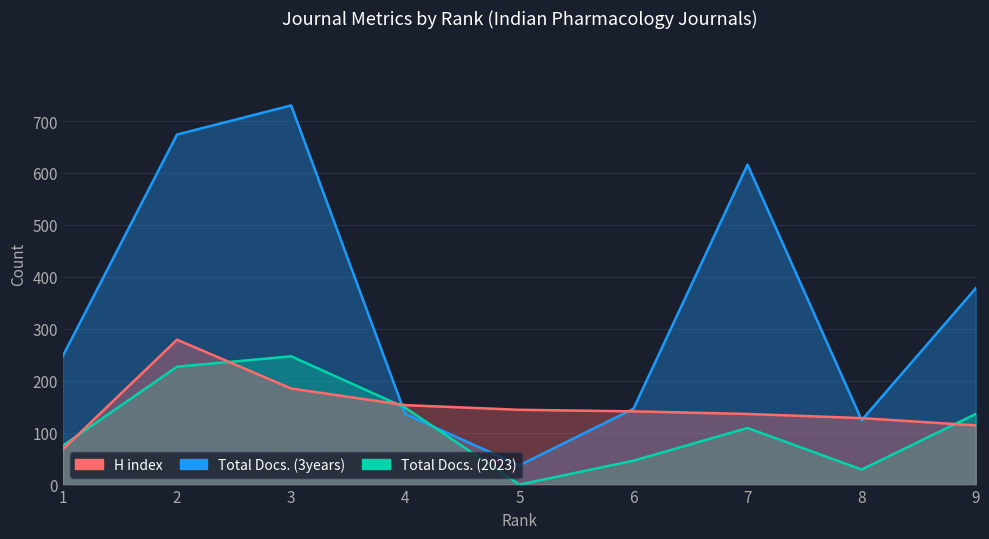

What is the sum of the Total Docs. (2023) values at 9 and 6?

182